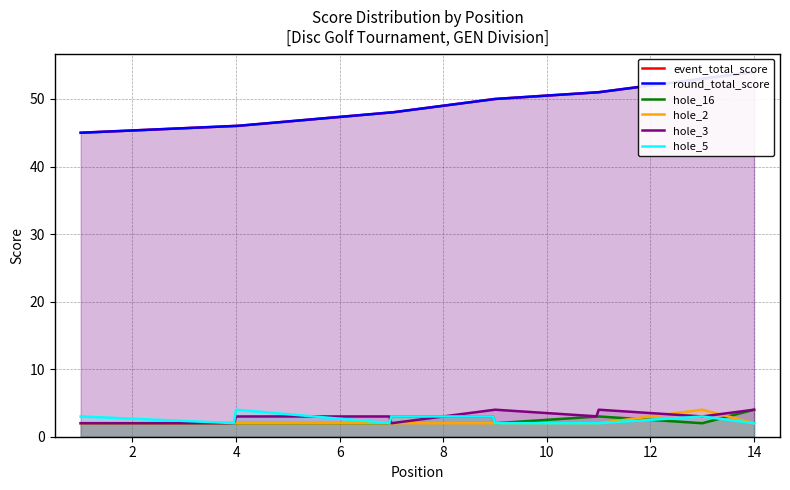

At how many categories does at least one series exceed 43?

14